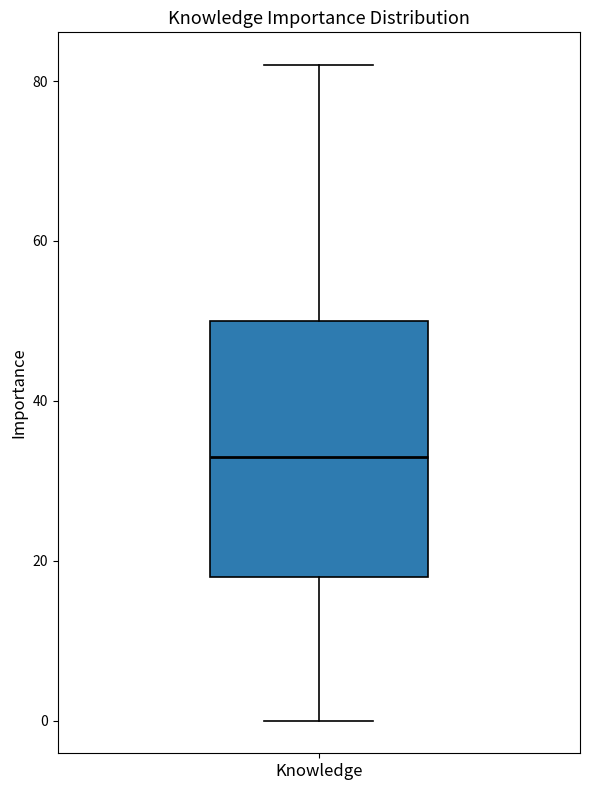

Where does the upper whisker of the box for Knowledge end on the y-axis? The values are not printed on the chart, so give them approximately, as read against the axis.

82